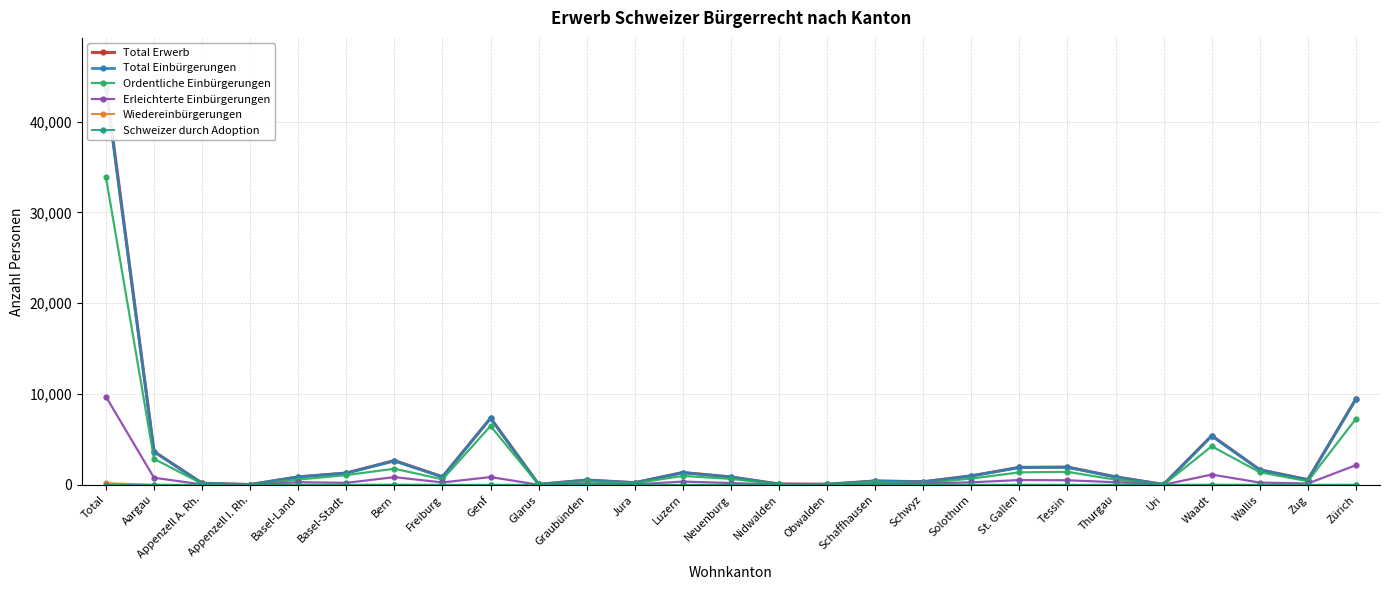

In Total Erwerb, how many points are higher than both neighbors (excluding endpoints)?

7